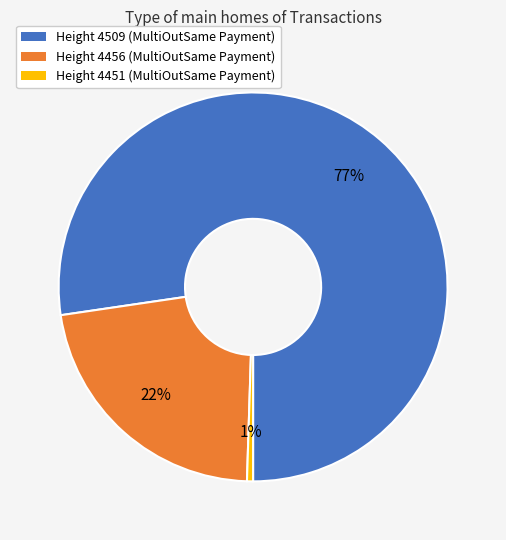

Is it true that Height 4509 is 83% of the pie?

False